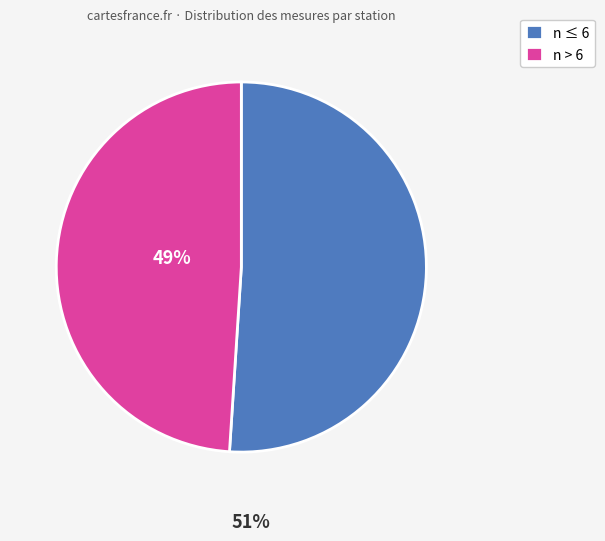

What is the ratio of the value at n > 6 to the value at n ≤ 6?

1.0